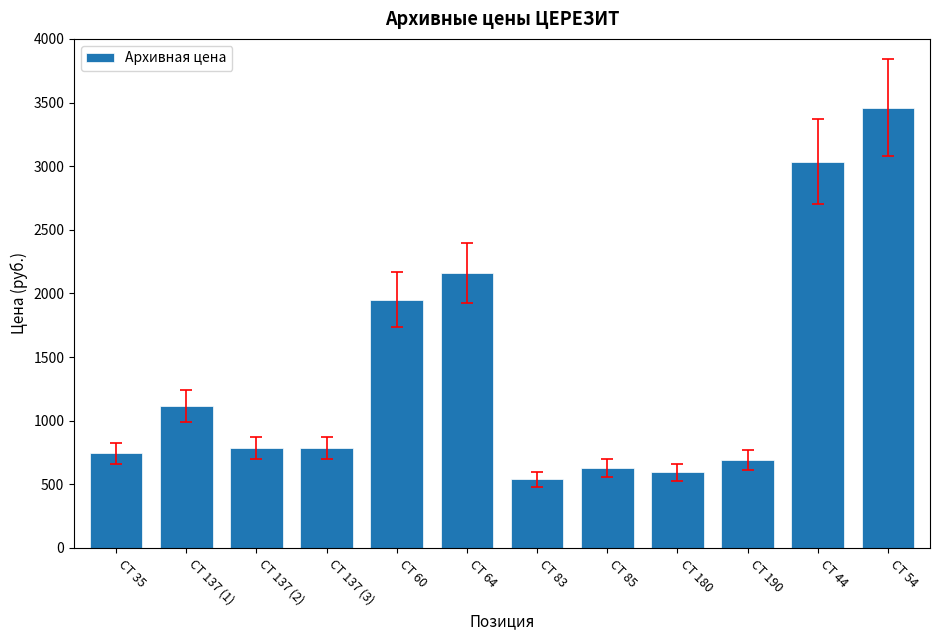

What is the difference between the values at CT 180 and CT 137 (1)?

520